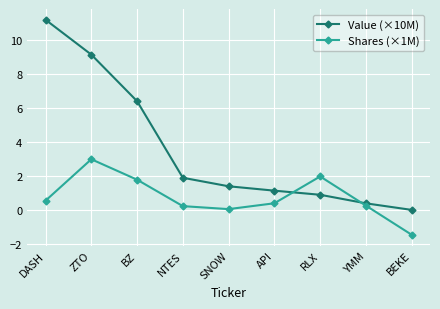

The Value (×10M) series shows 9.1 at ZTO. True or false?

True